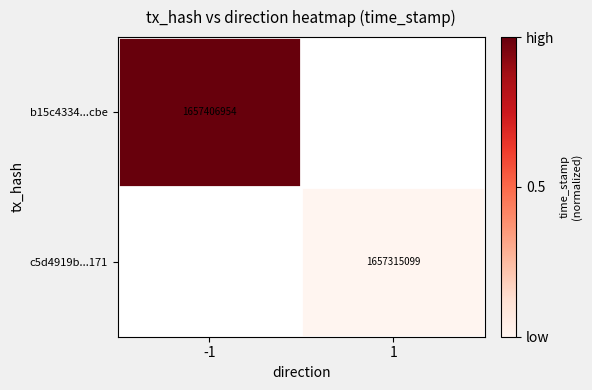

True or false: b15c4334...cbe has a value of 1657406954 at -1.

True